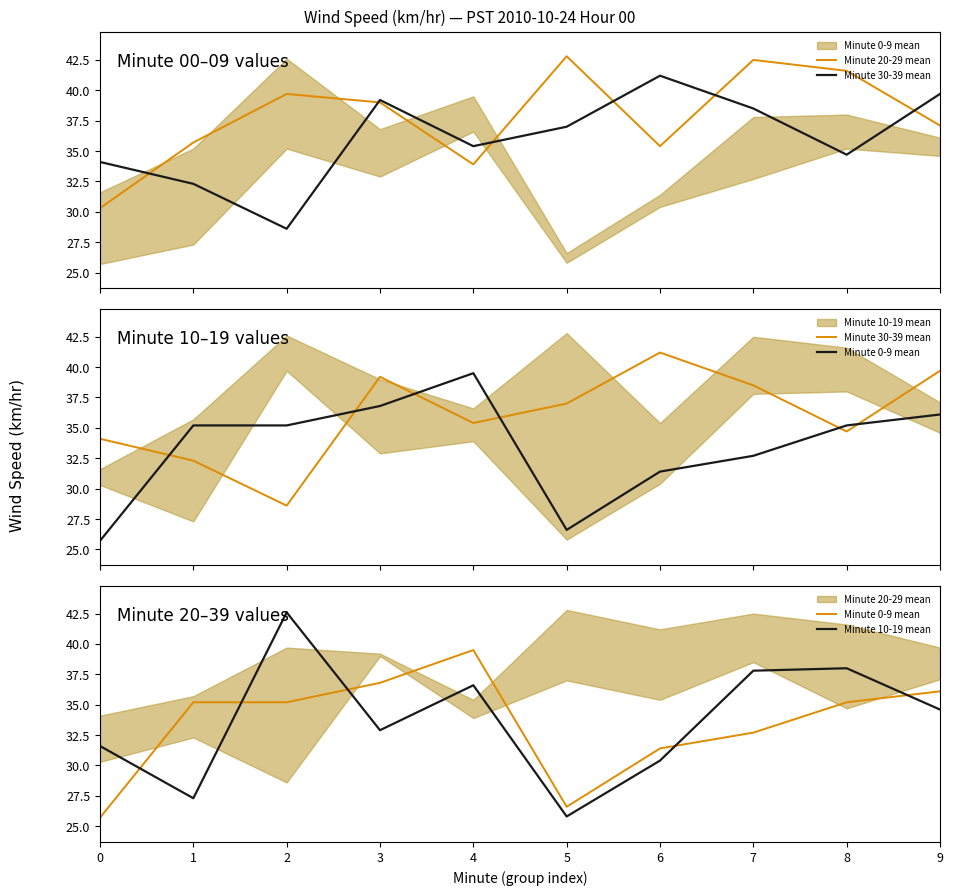

What is the spread (max minus min) of values at 4?

5.6